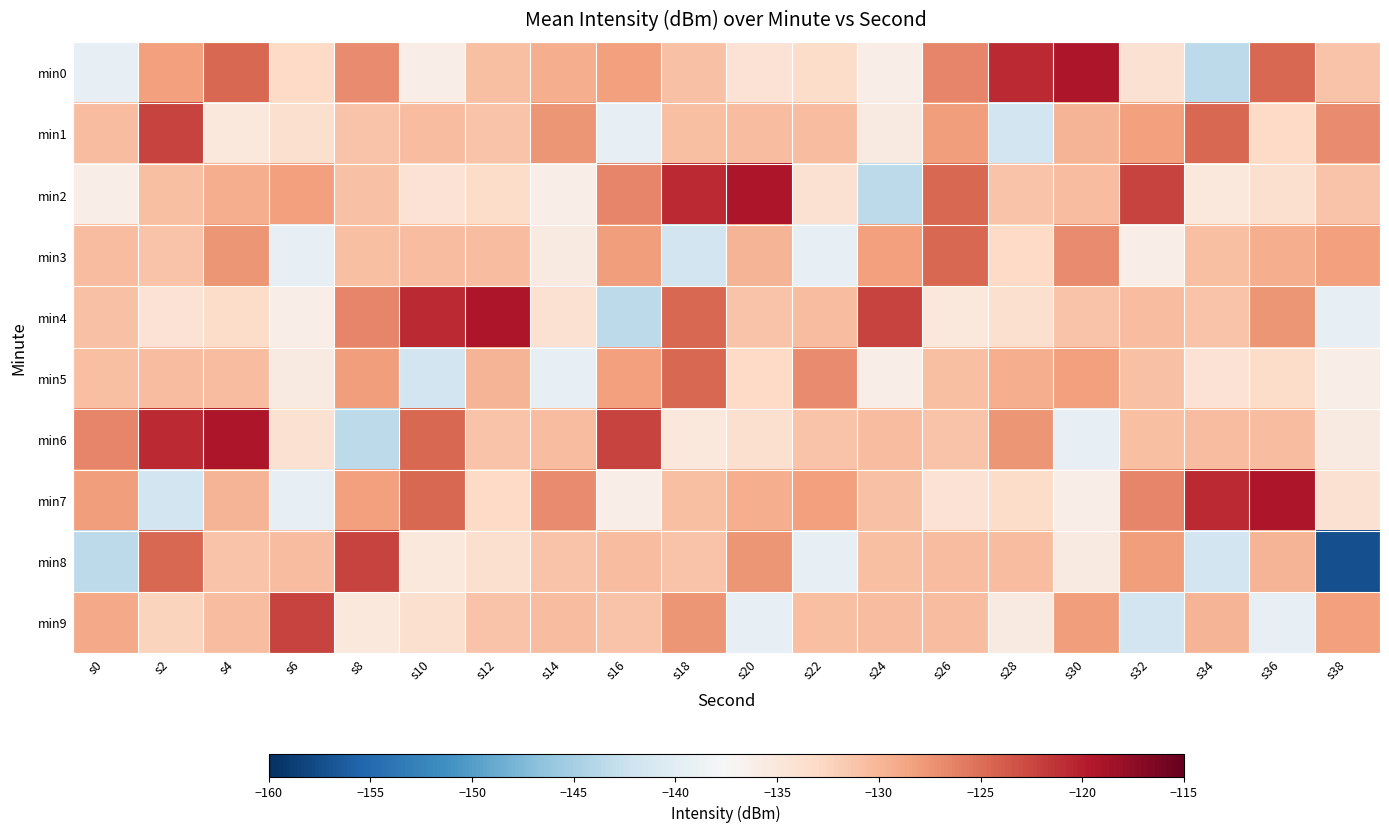

How many data points does each series have?

20